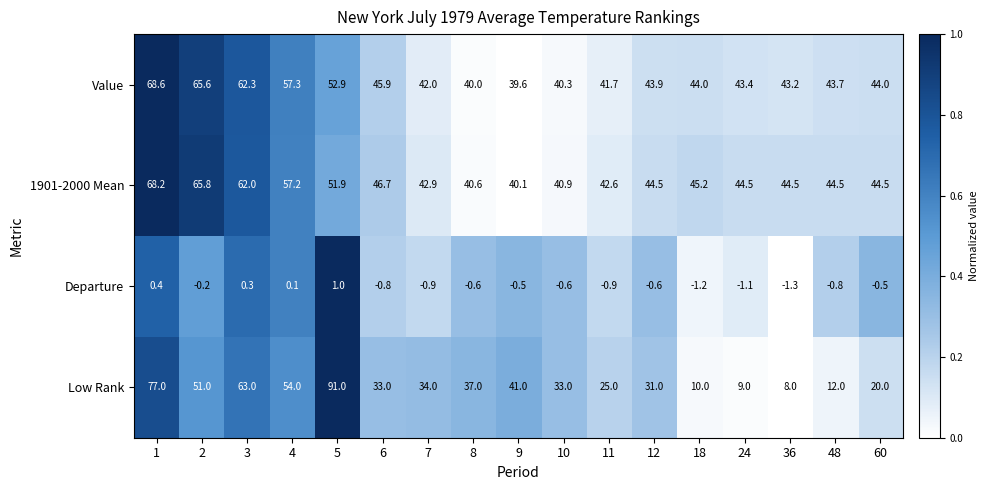

What is the maximum value shown in the chart?

91.0